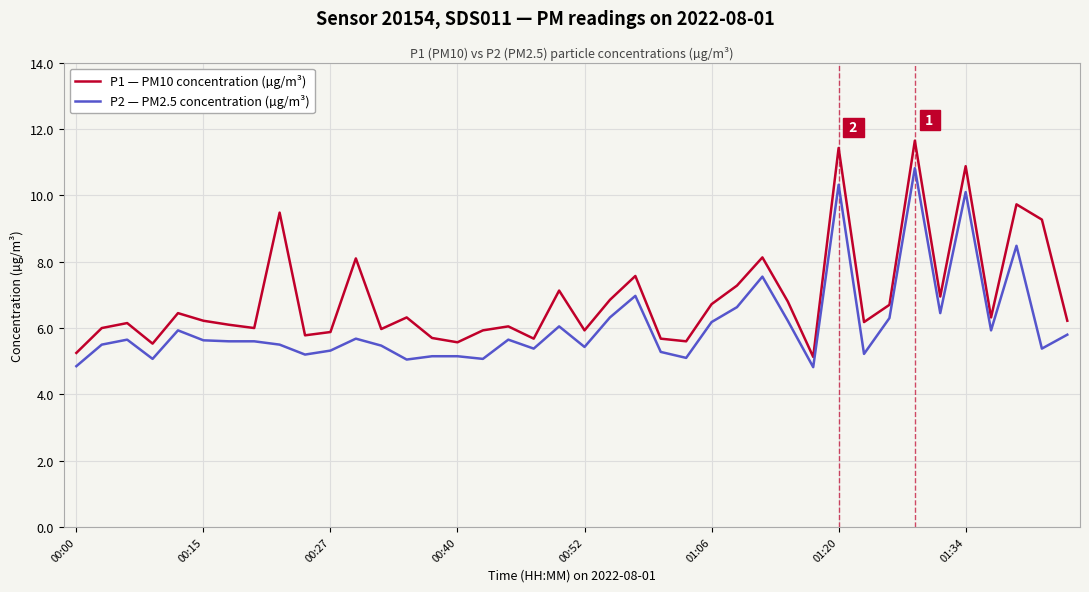

What is the minimum value shown in the chart?

4.8